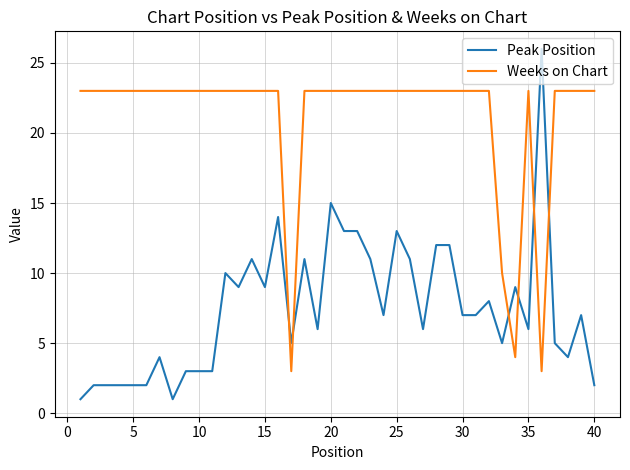

Rank the series by their average value, from lowest to highest.

Peak Position, Weeks on Chart